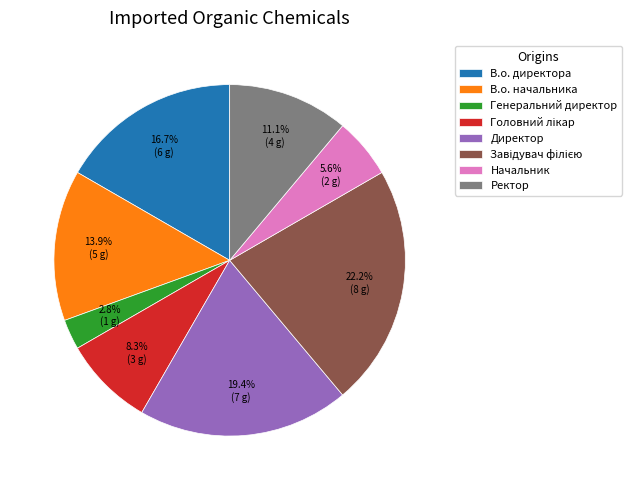

Does Ректор account for over 50% of the chart?

No